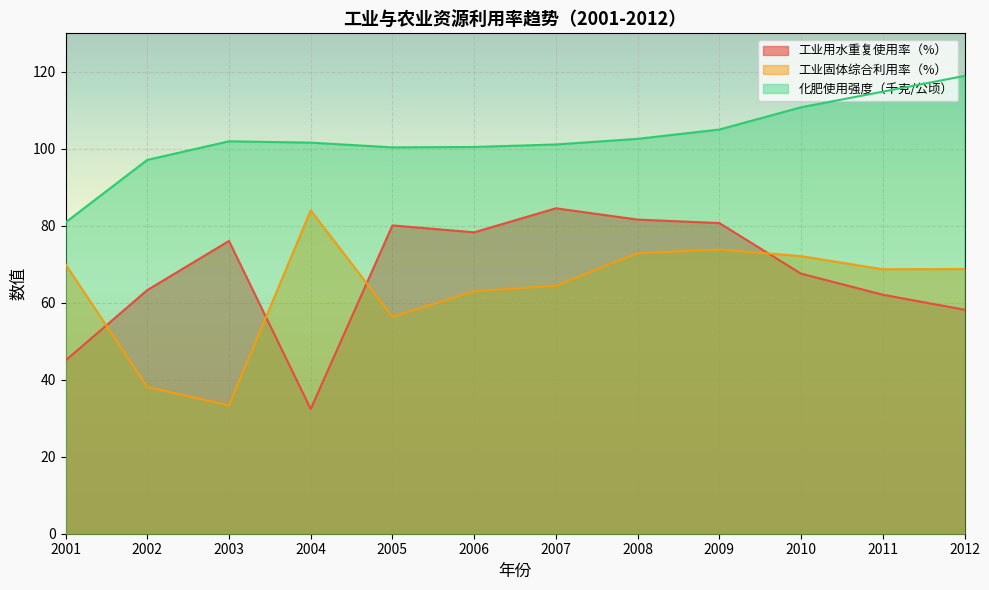

In 工业固体综合利用率（%）, how many points are lower than both neighbors (excluding endpoints)?

3